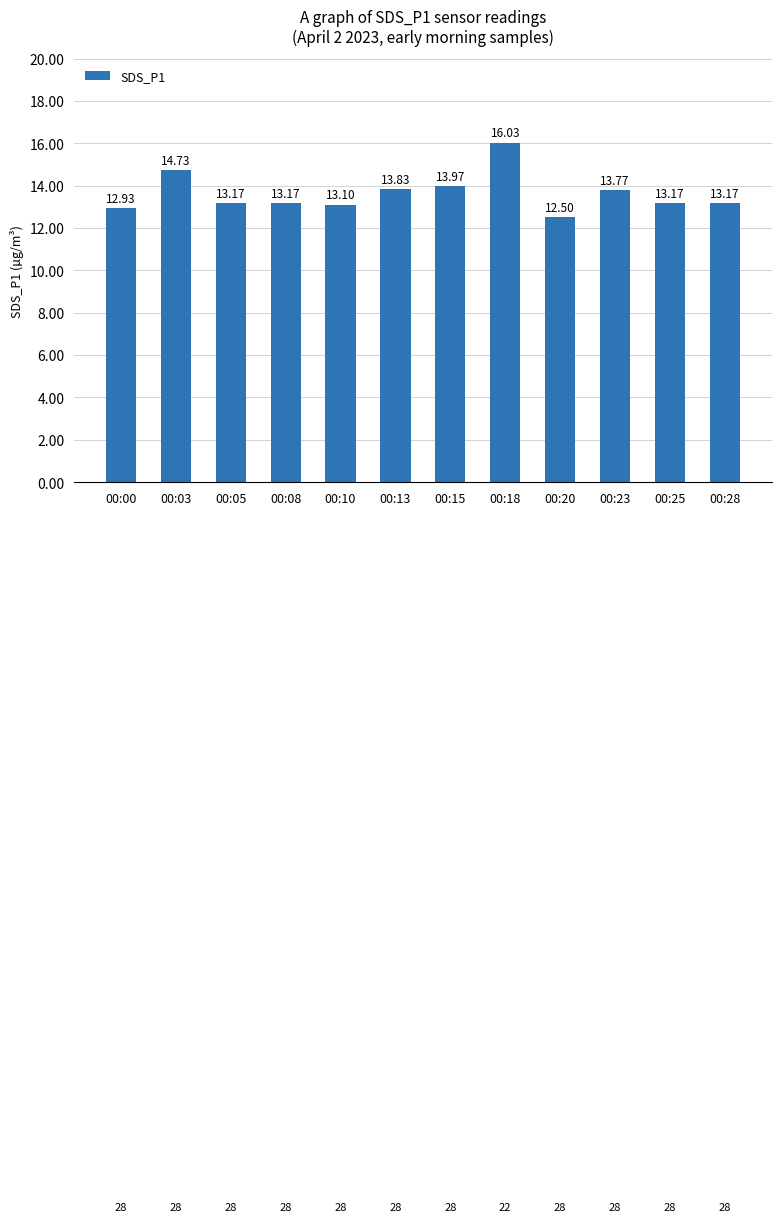

What is the value of the 5th bar from the left?

13.1